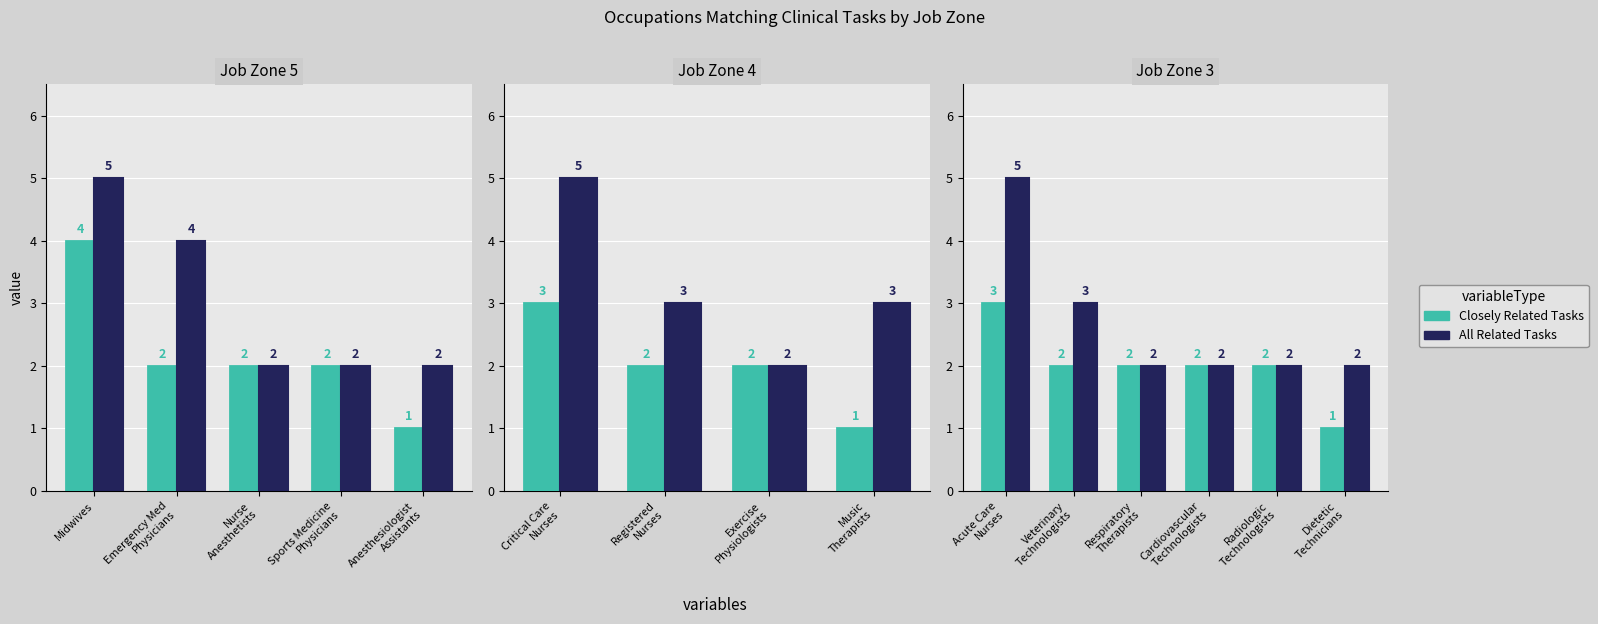

At which category does the chart reach its peak across all series?

Acute Care Nurses